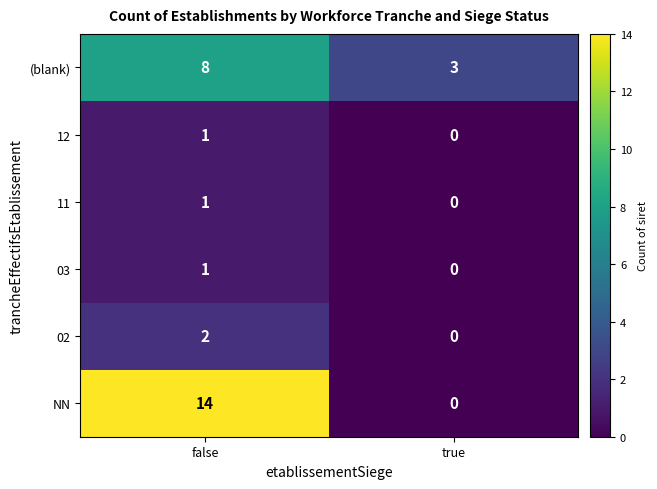

At which label is 11 closest to 0?

true